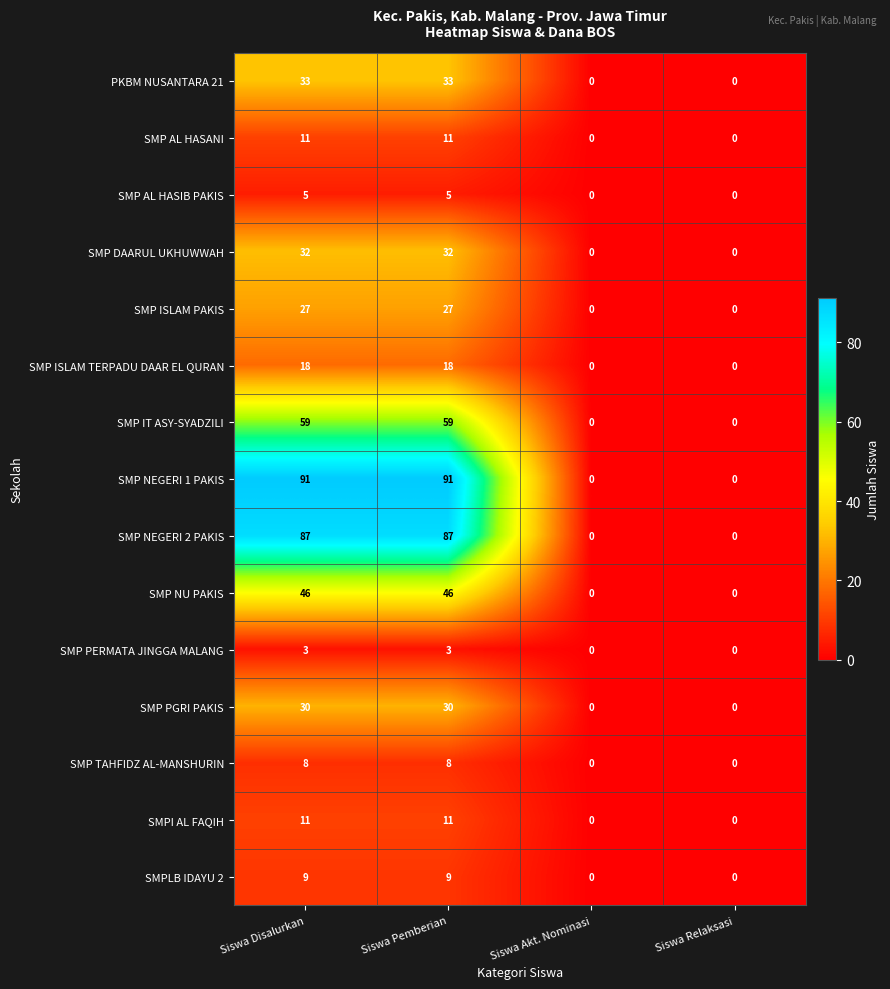

Between Siswa Disalurkan and Siswa Relaksasi, which series saw the biggest shift?

SMP NEGERI 1 PAKIS